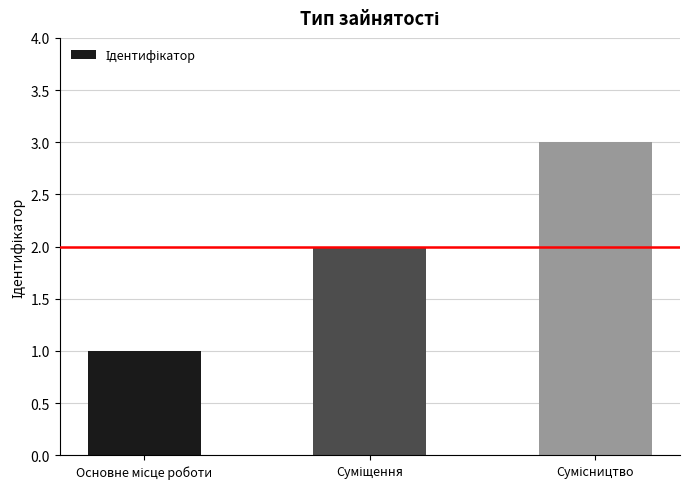

What is the value of the 3rd bar from the left?

3